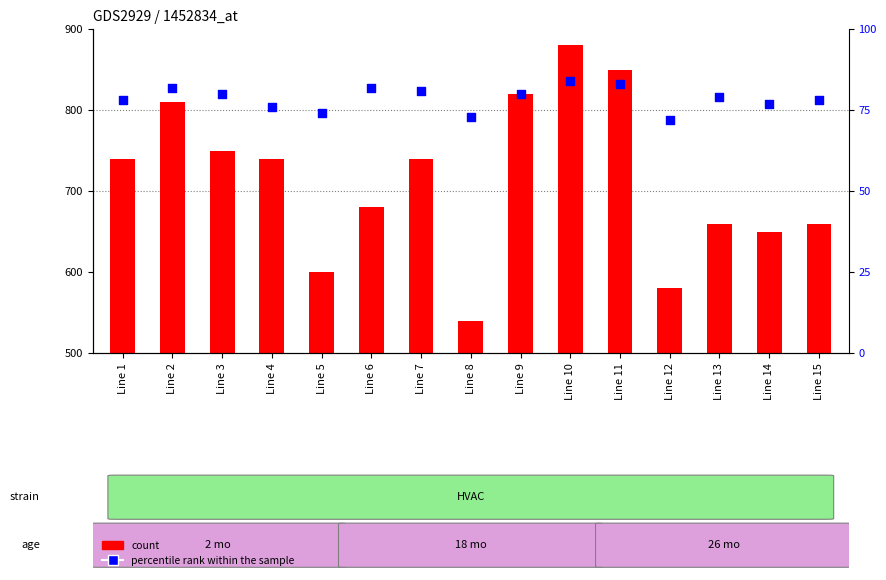

What are all the series names shown in the legend?

count, percentile rank within the sample